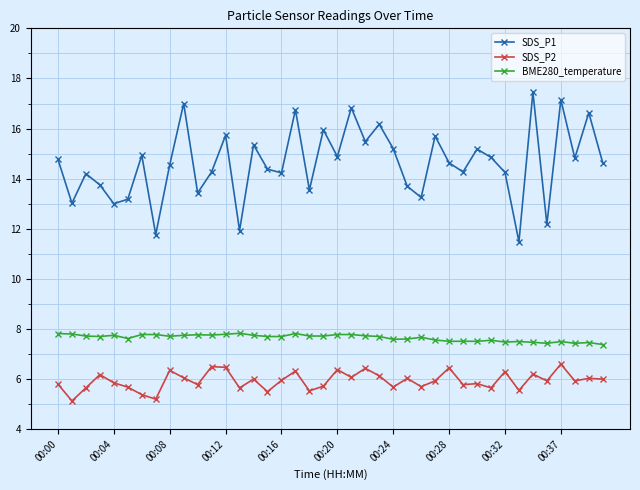

List the series in order of their peak value, lowest first.

SDS_P2, BME280_temperature, SDS_P1